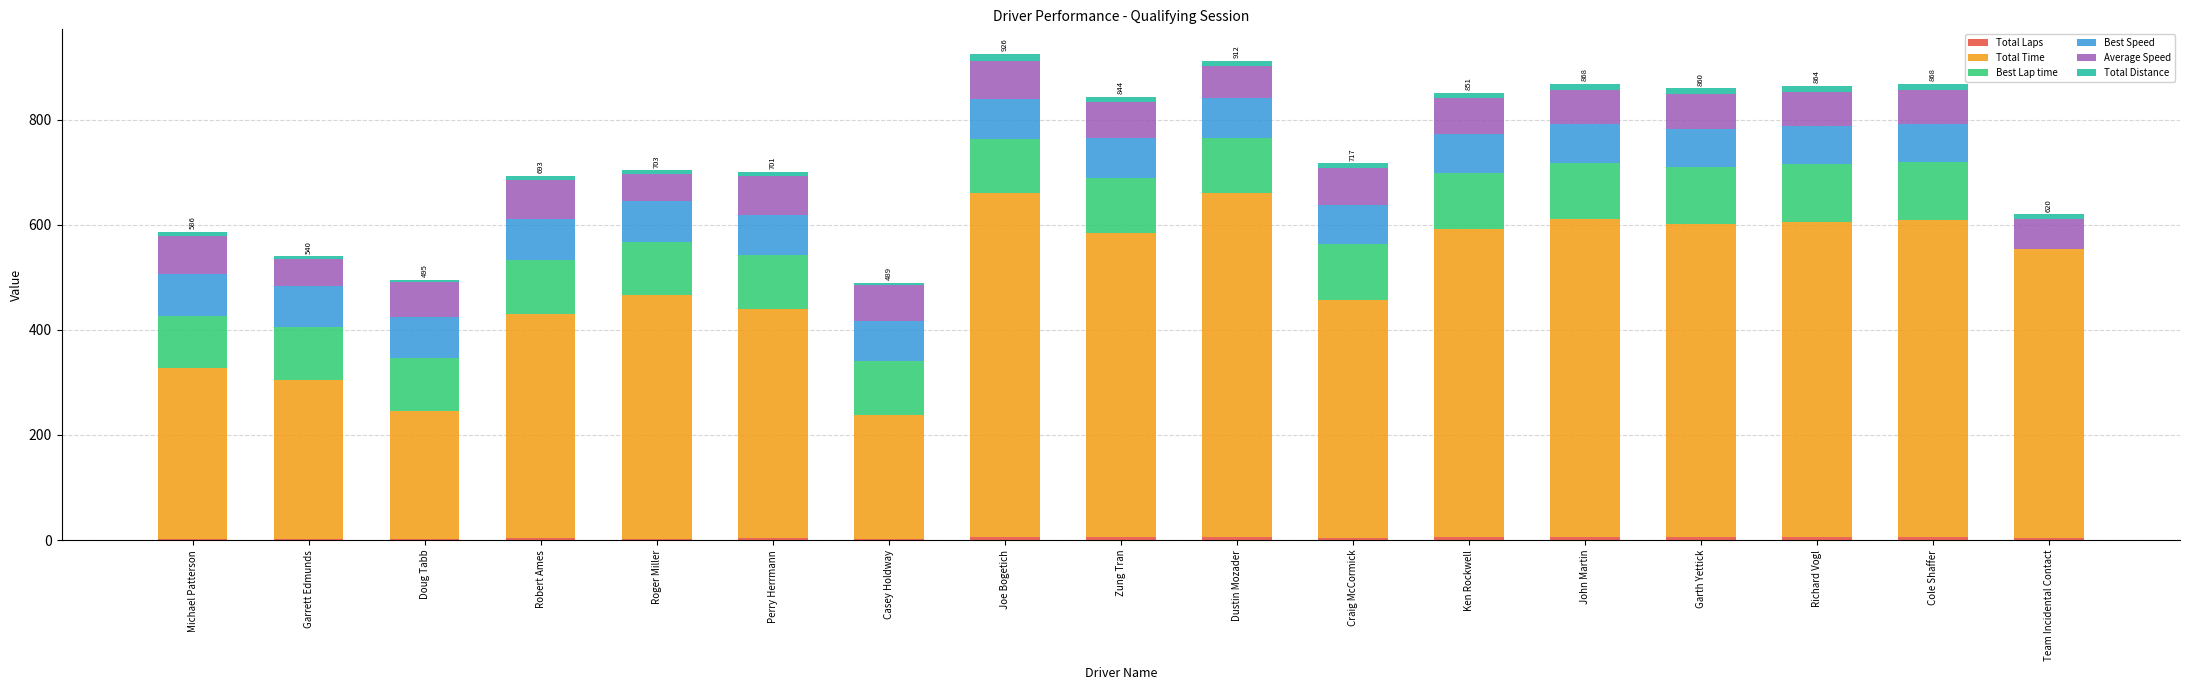

What is the value of the Total Laps bar at the 7th from the left?

2.0